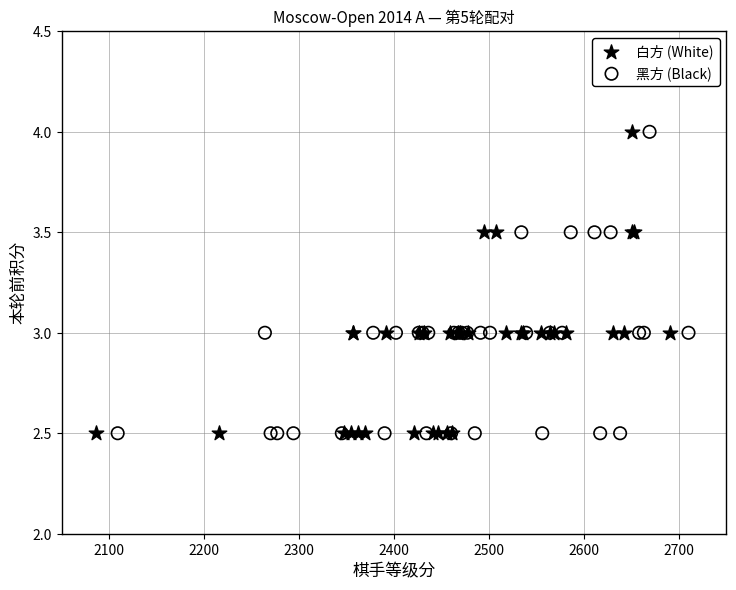

What are all the series names shown in the legend?

白方 (White), 黑方 (Black)